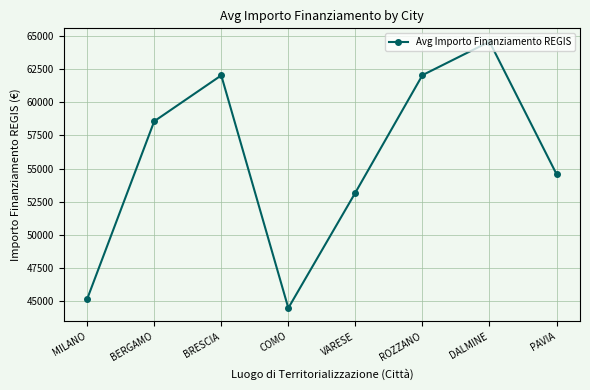

What is the label of the 3rd point from the right?

ROZZANO